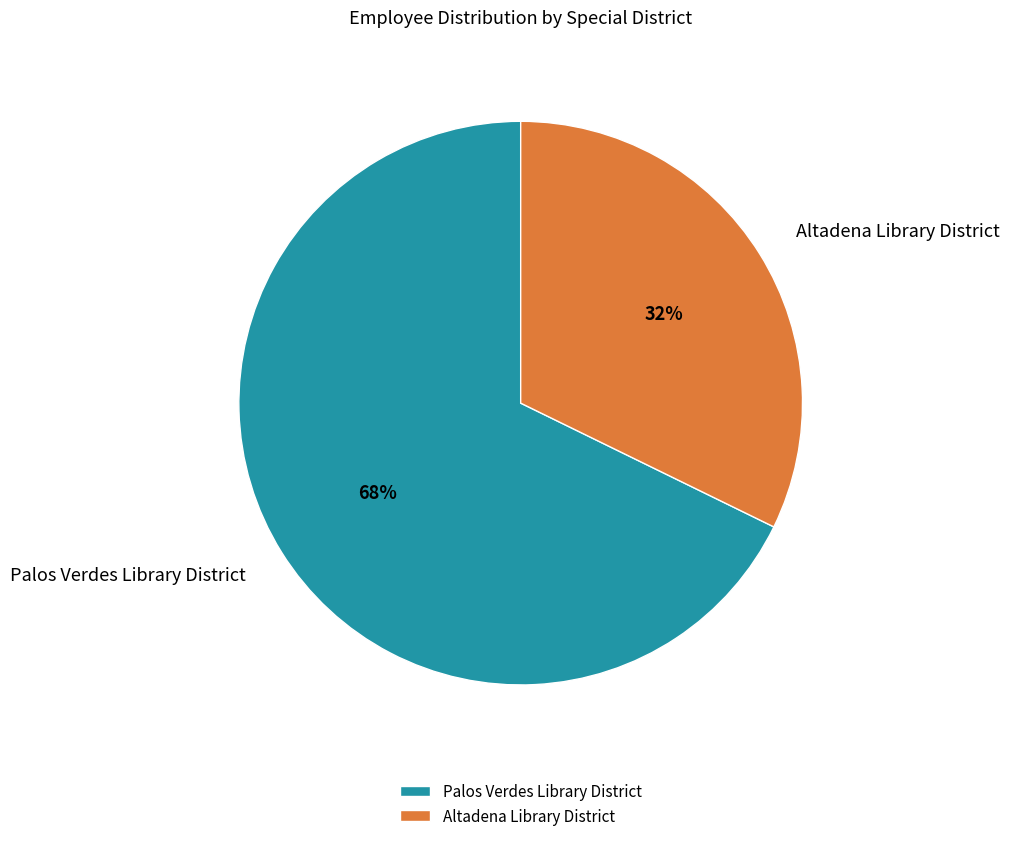

To the nearest percent, what is the combined percentage of Palos Verdes Library District and Altadena Library District?

100%